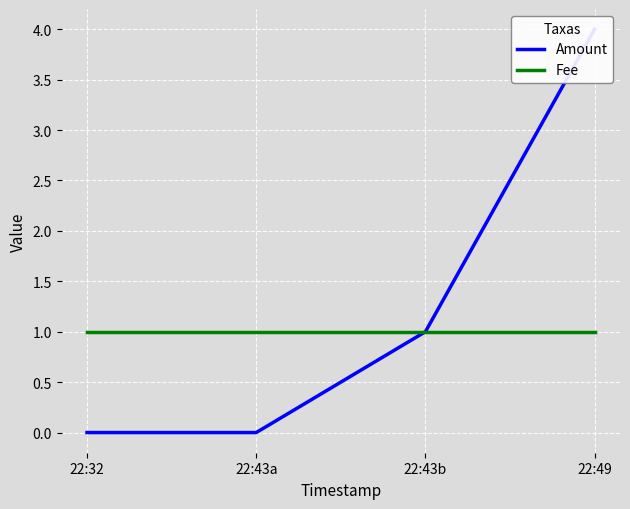

Which series has the widest spread of values?

Amount